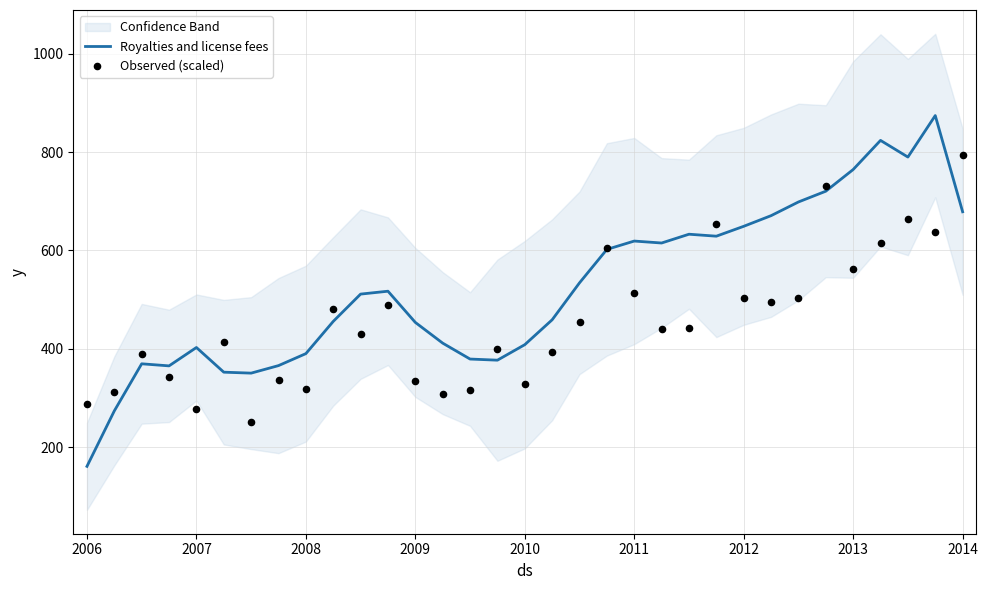

At how many categories does at least one series exceed 741?

5